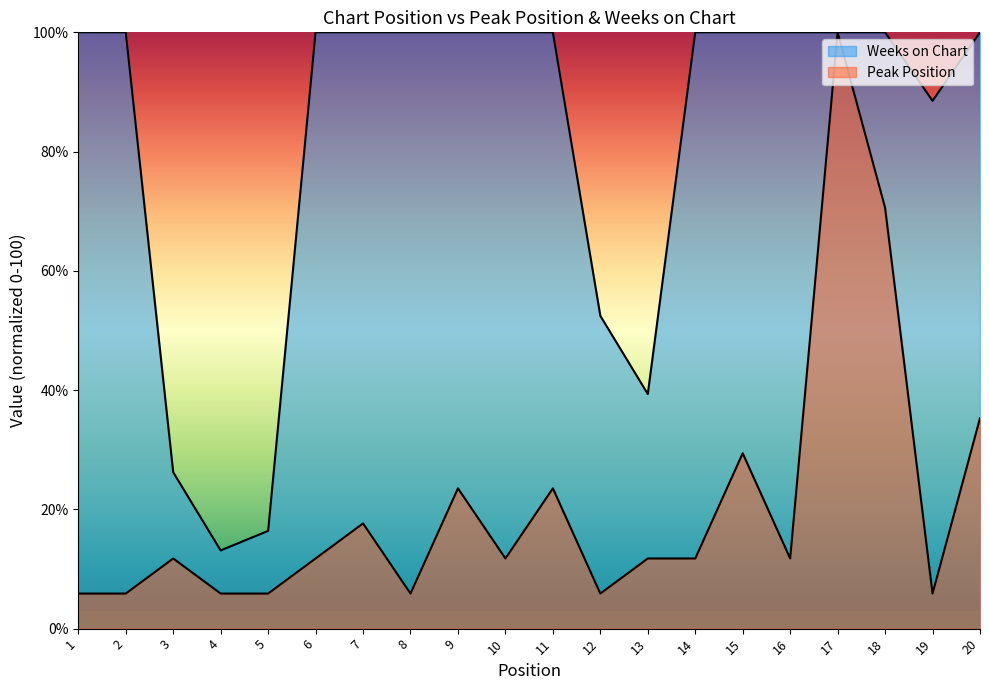

The value of Peak Position at 13 is 16.4. True or false?

False